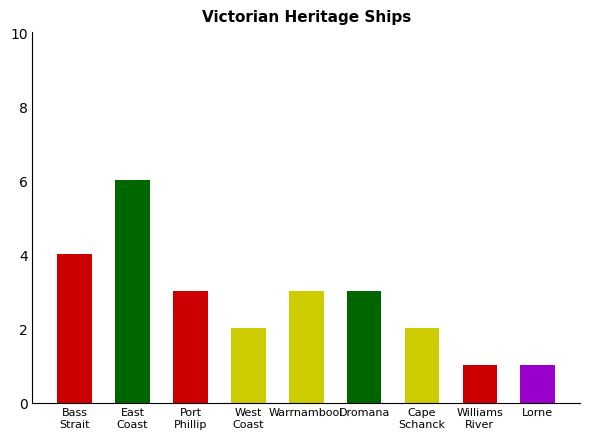

Does the chart contain stacked bars?

No